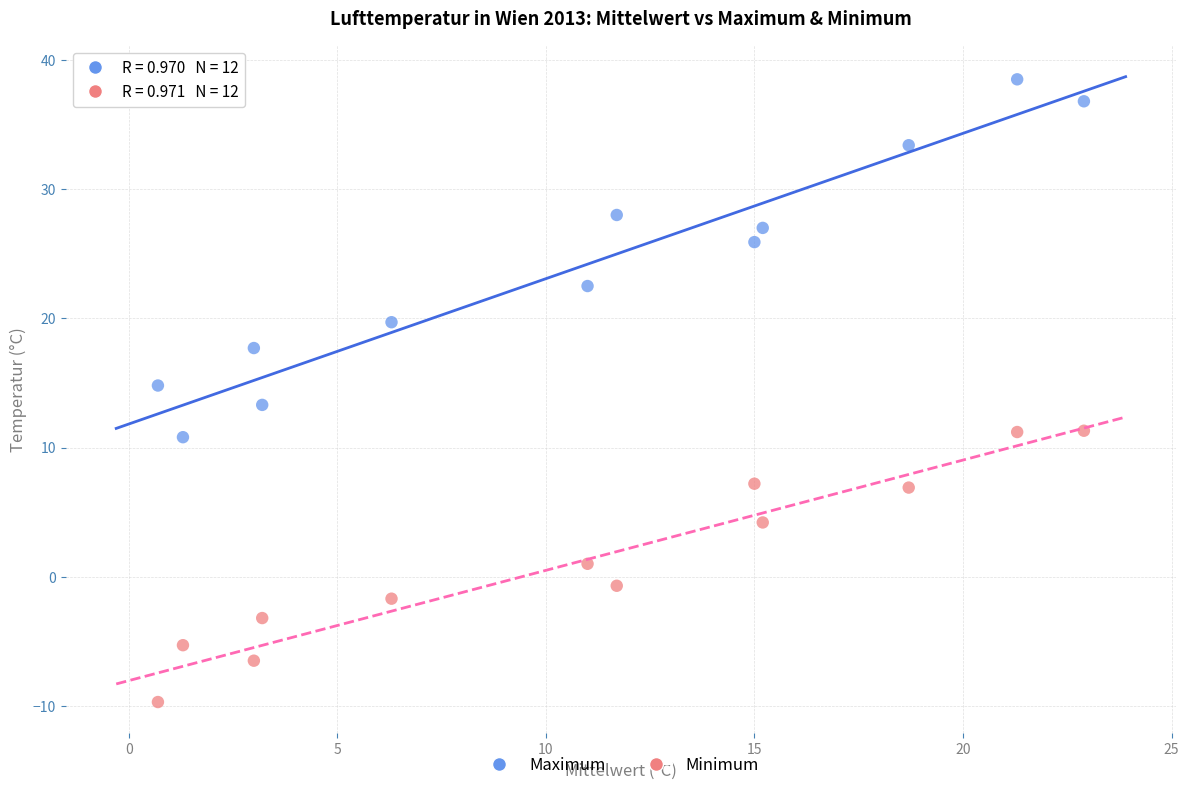

What is the X range (max minus min) for the scatter plot?

22.2